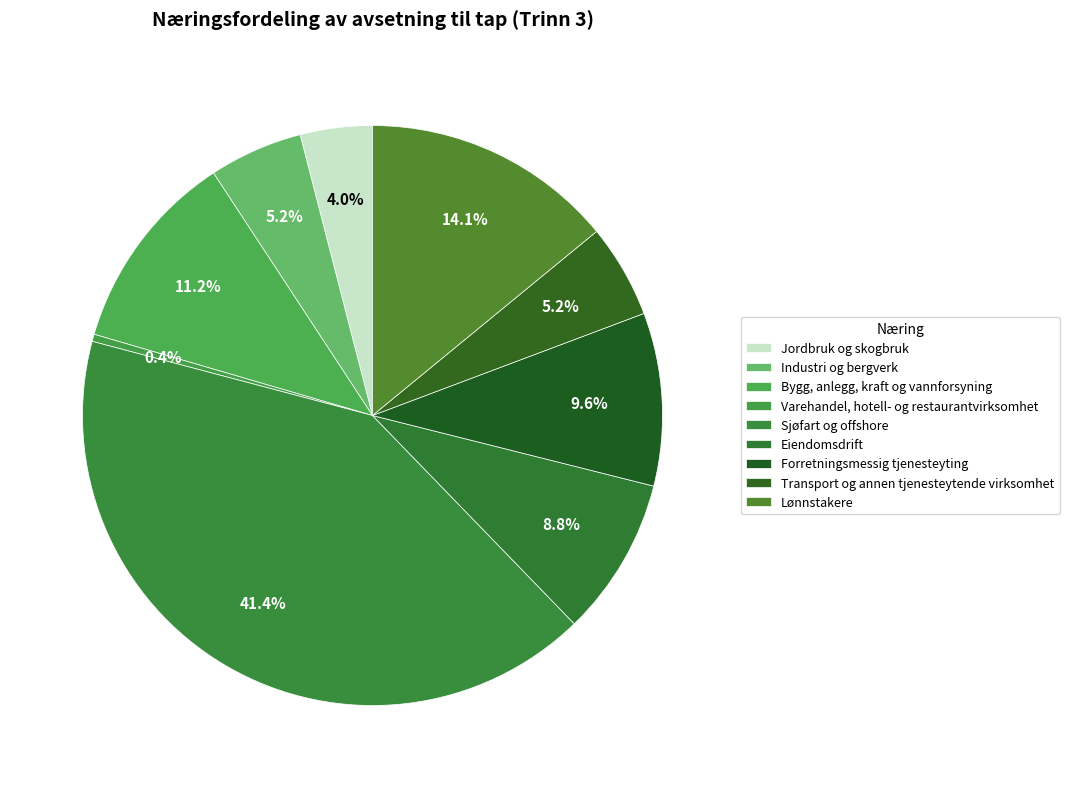

How many slices are in this pie chart?

9